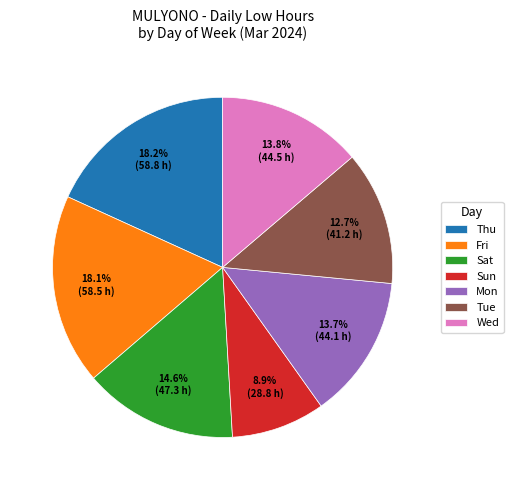

What is the ratio of the value at Tue to the value at Thu?

0.7